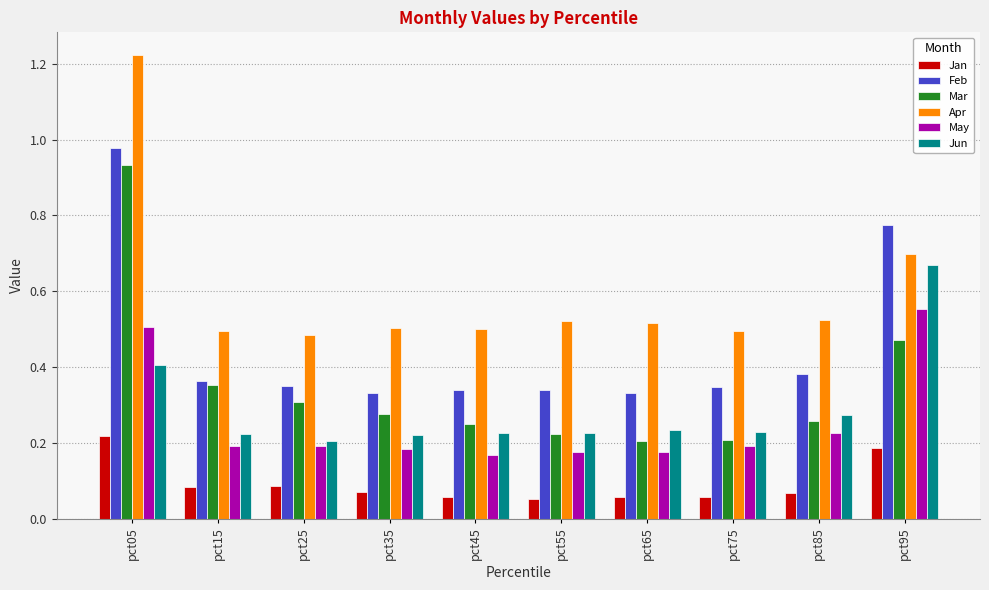

True or false: Jan has a value of 0.0 at pct15.

False